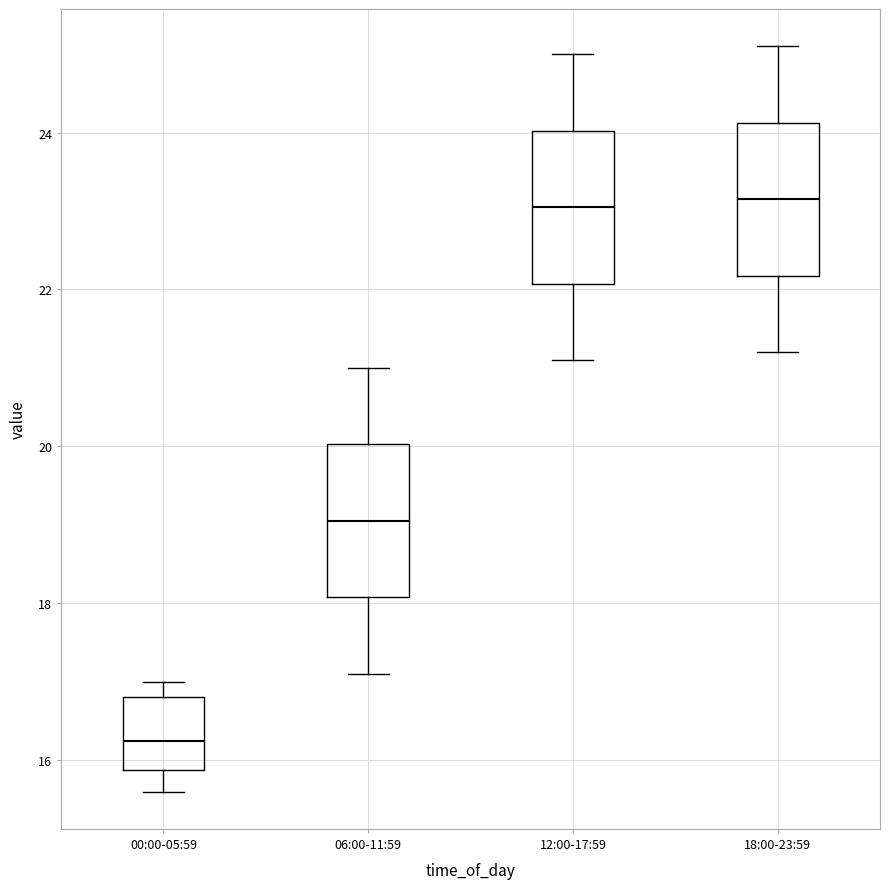

Reading left to right, transcribe this box plot: for each box, give where its median line is, the range the box spans, and where its two whiskers end, as read against the y-axis. The values are not printed on the chart, so give them approximately, as read against the axis.

00:00-05:59: median 16.2, box 15.8 to 16.8, whiskers 15.6 to 17.0
06:00-11:59: median 19.0, box 18.0 to 20.0, whiskers 17.2 to 21.0
12:00-17:59: median 23.0, box 22.0 to 24.0, whiskers 21.2 to 25.0
18:00-23:59: median 23.2, box 22.2 to 24.2, whiskers 21.2 to 25.2